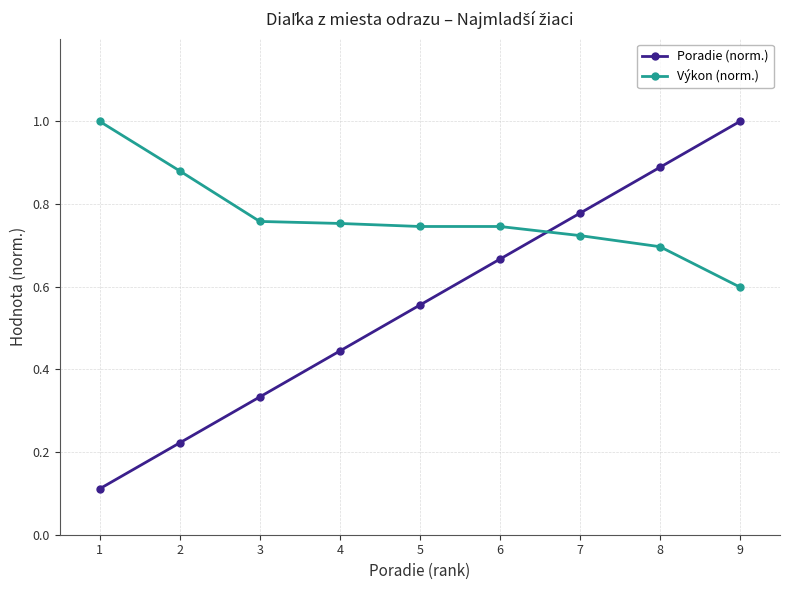

Between which two adjacent categories do Poradie (norm.) and Výkon (norm.) first intersect?

6 and 7